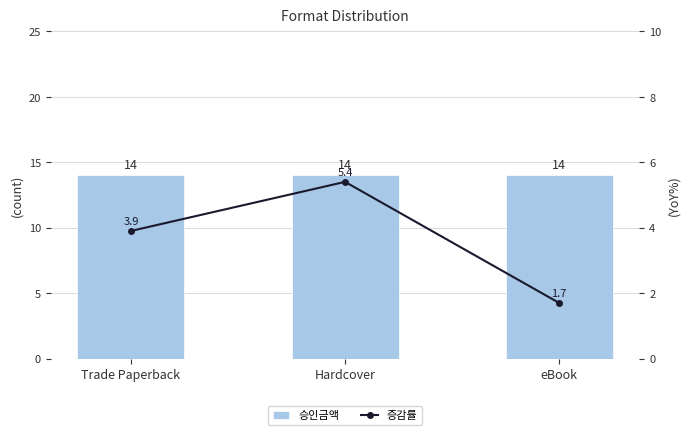

At which category does the chart reach its minimum across all series?

eBook